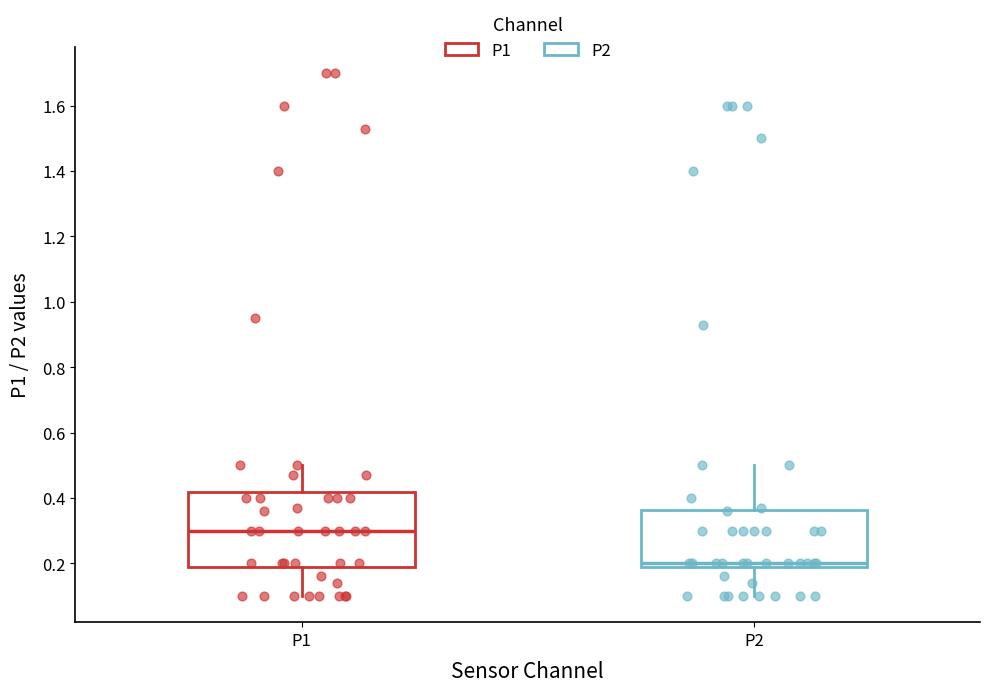

Reading left to right, transcribe this box plot: for each box, give where its median line is, the range the box spans, and where its two whiskers end, as read against the y-axis. The values are not printed on the chart, so give them approximately, as read against the axis.

P1: median 0.30, box 0.20 to 0.42, whiskers 0.10 to 0.50
P2: median 0.20 (just above the box's lower edge), box 0.20 to 0.36, whiskers 0.10 to 0.50